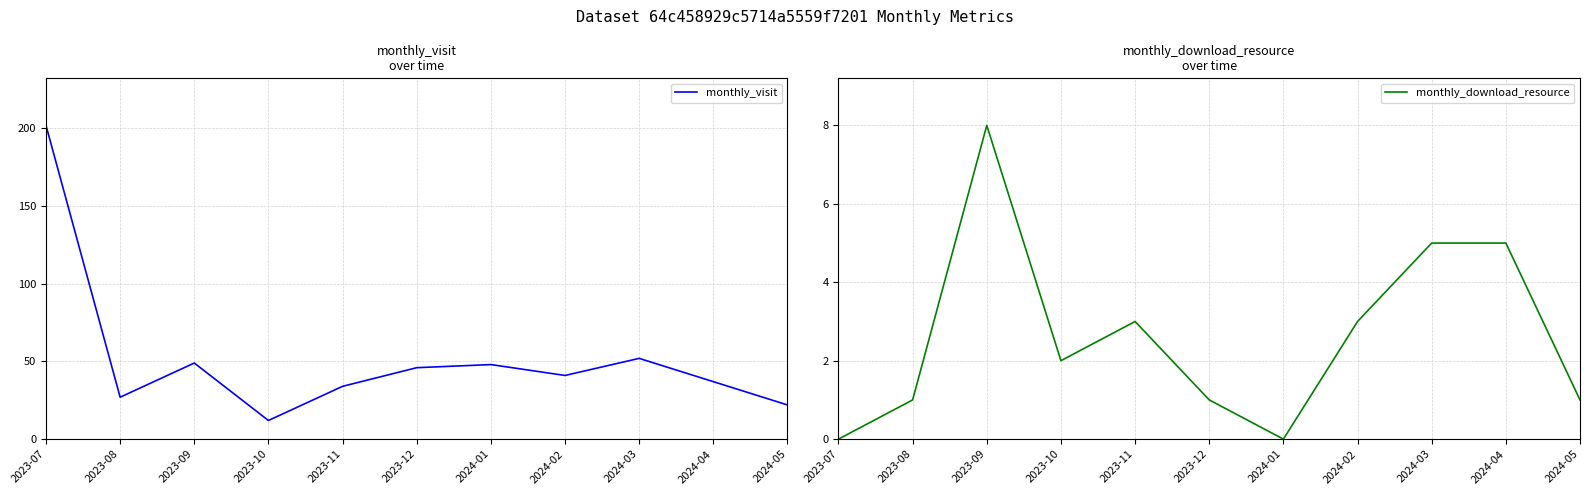

Does the chart display data point markers on the line(s)?

No